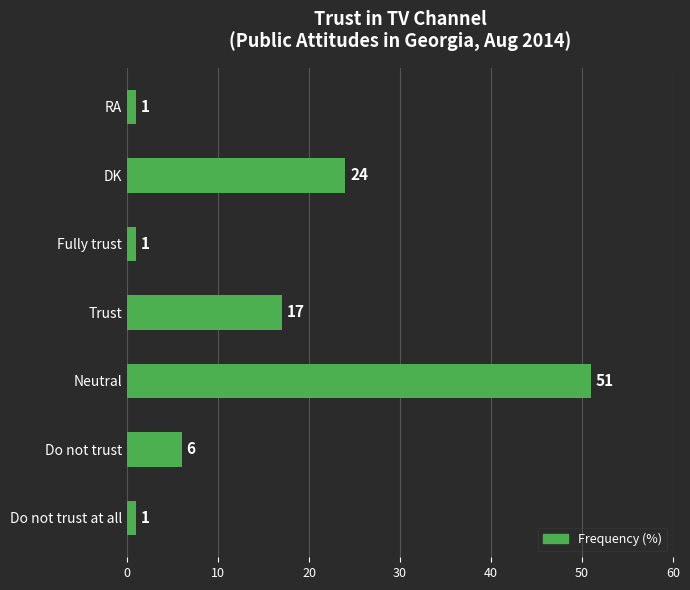

True or false: the data shows 12 at Trust.

False